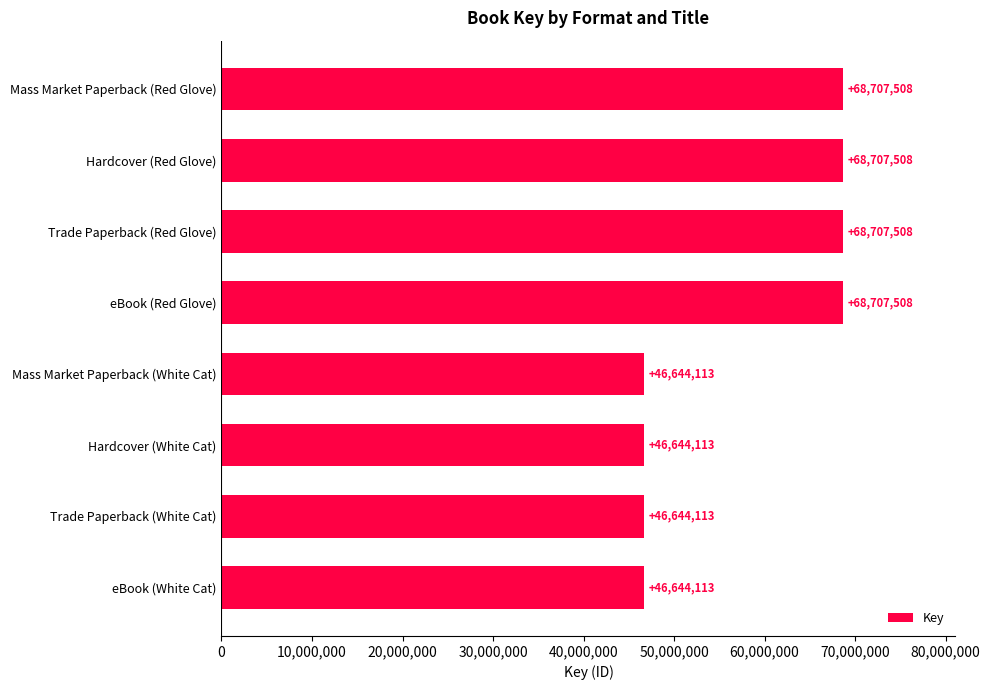

What is the label of the 8th bar from the top?

eBook (White Cat)